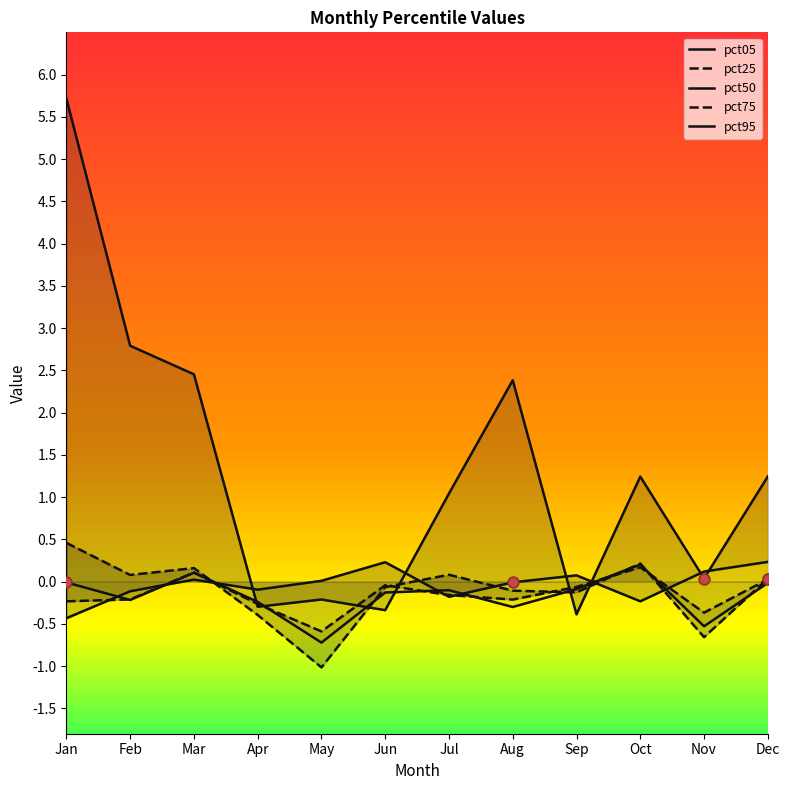

Which series has the largest total across all categories?

pct05